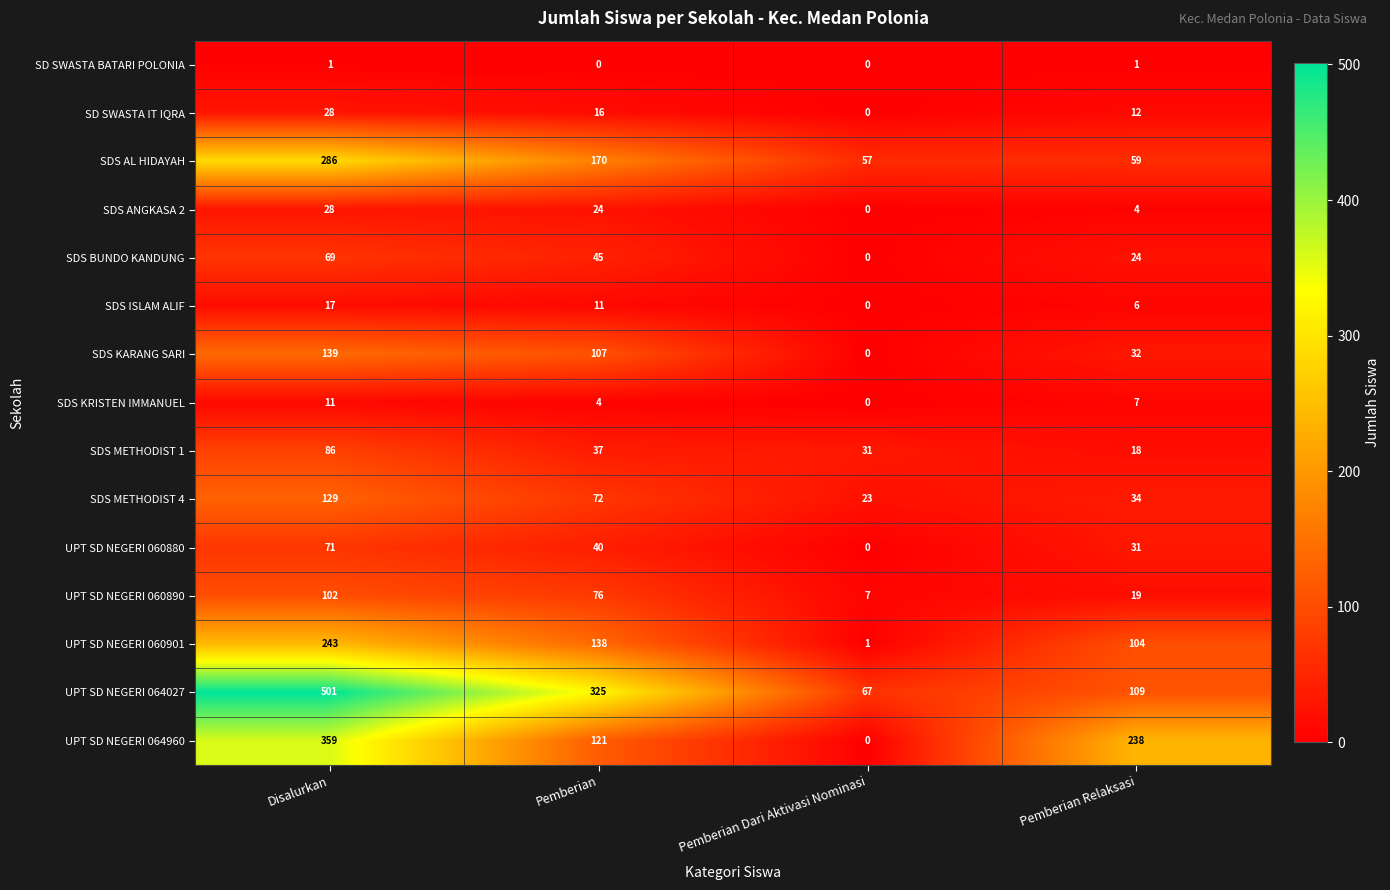

What is the difference between the SDS METHODIST 1 values at Pemberian Relaksasi and Pemberian Dari Aktivasi Nominasi?

13